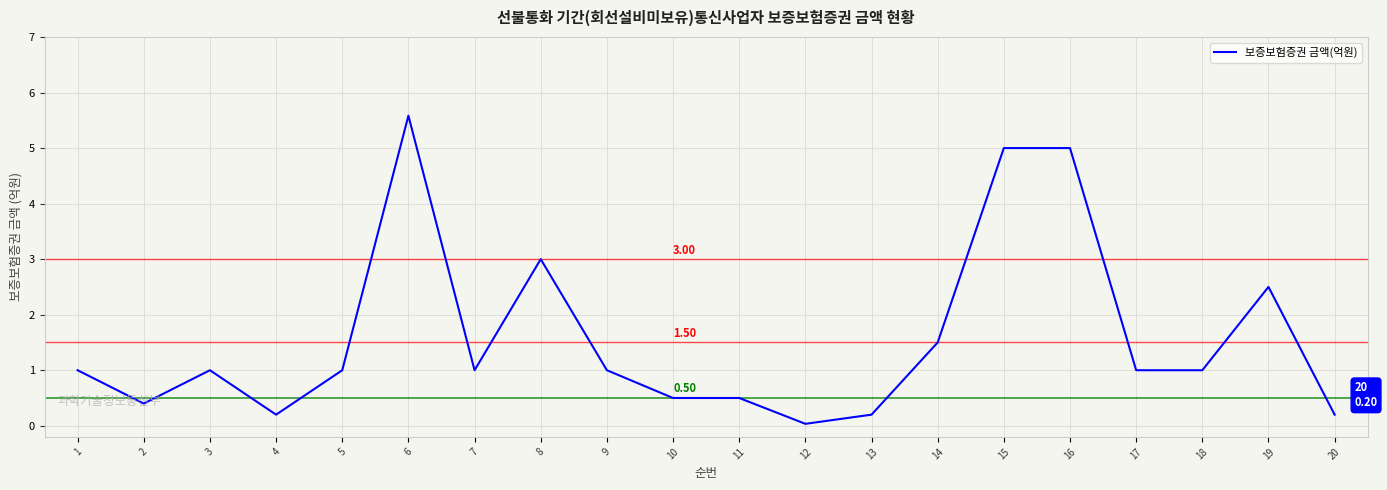

Which category has the highest value across all series?

6